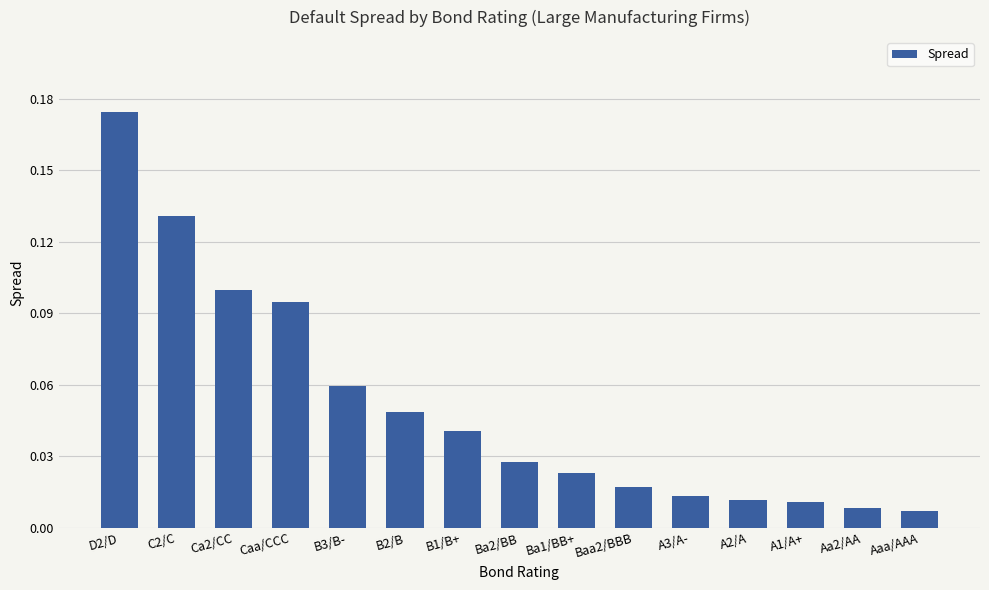

Are the bars grouped side by side (vs. stacked)?

No